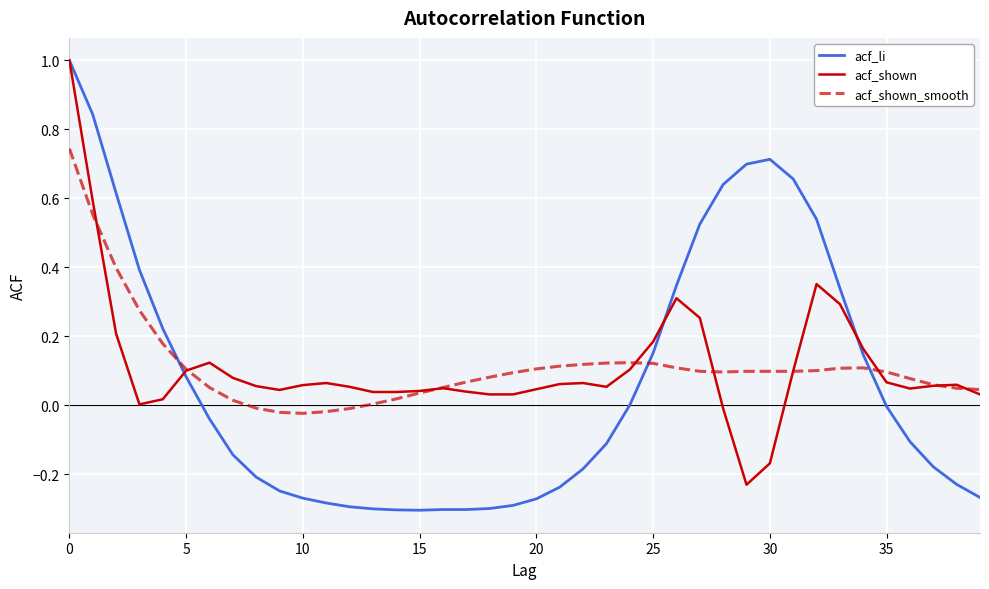

What is the highest value of the acf_li series?

1.0